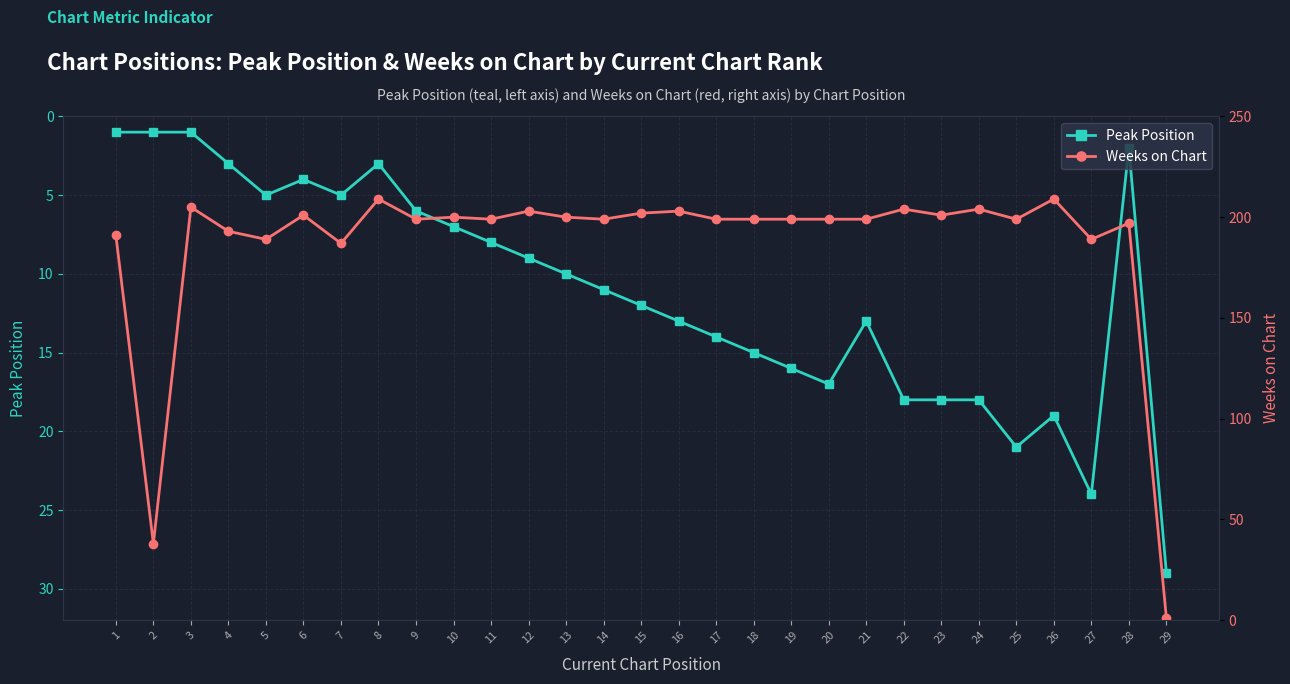

Where is the first local maximum for Peak Position?

5